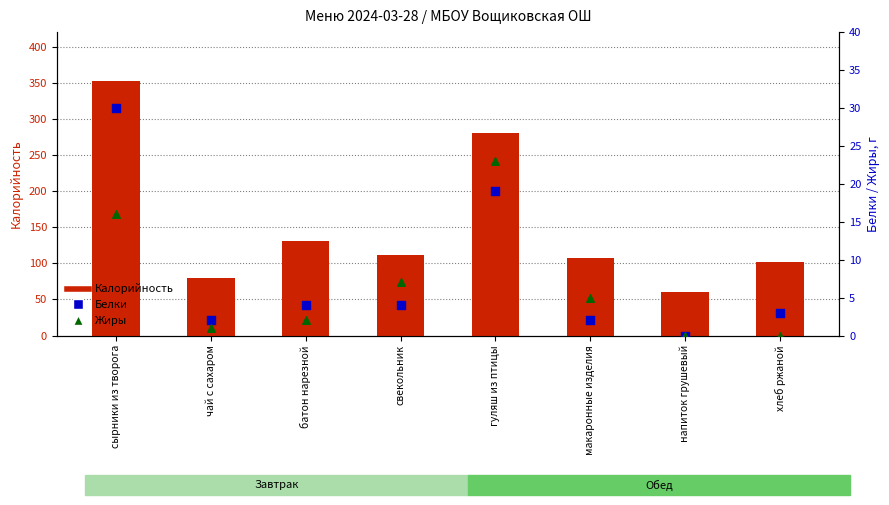

Which series contains the highest Y value?

Калорийность